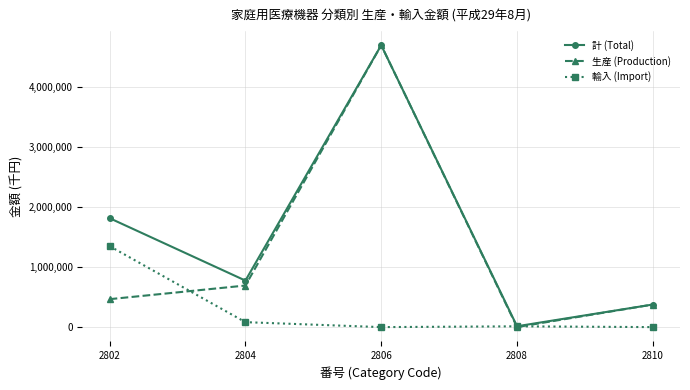

Rank the series by their average value, from lowest to highest.

輸入 (Import), 生産 (Production), 計 (Total)